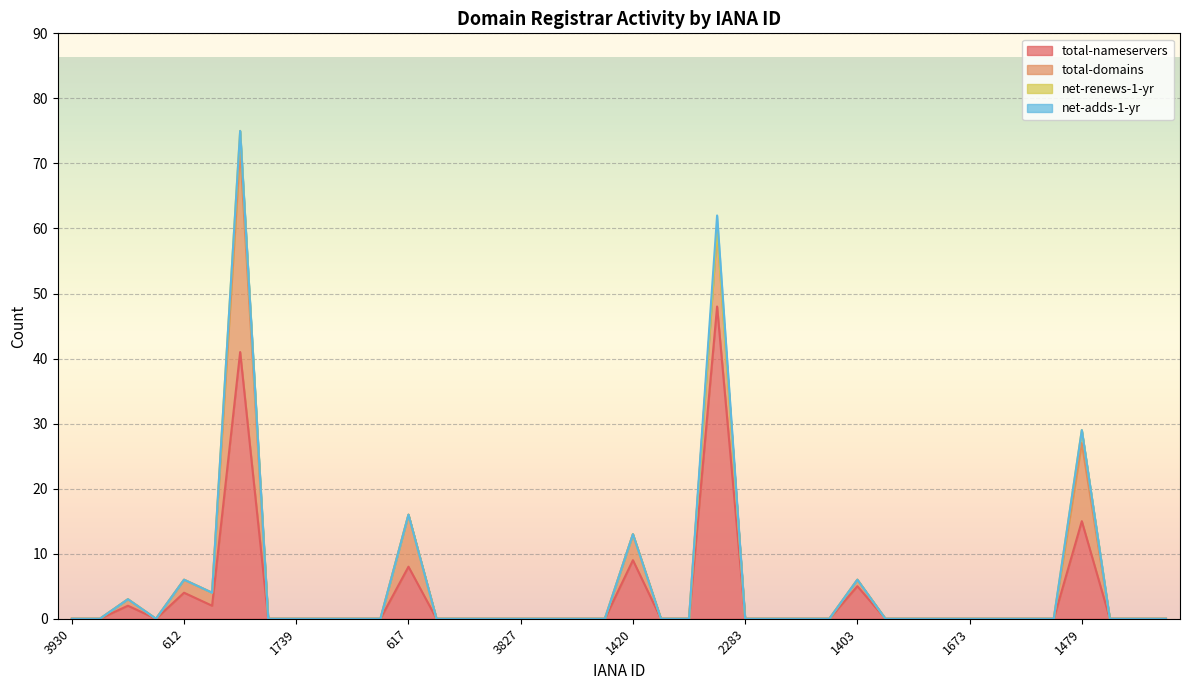

Which series changed the most between 3246 and 3959?

total-nameservers